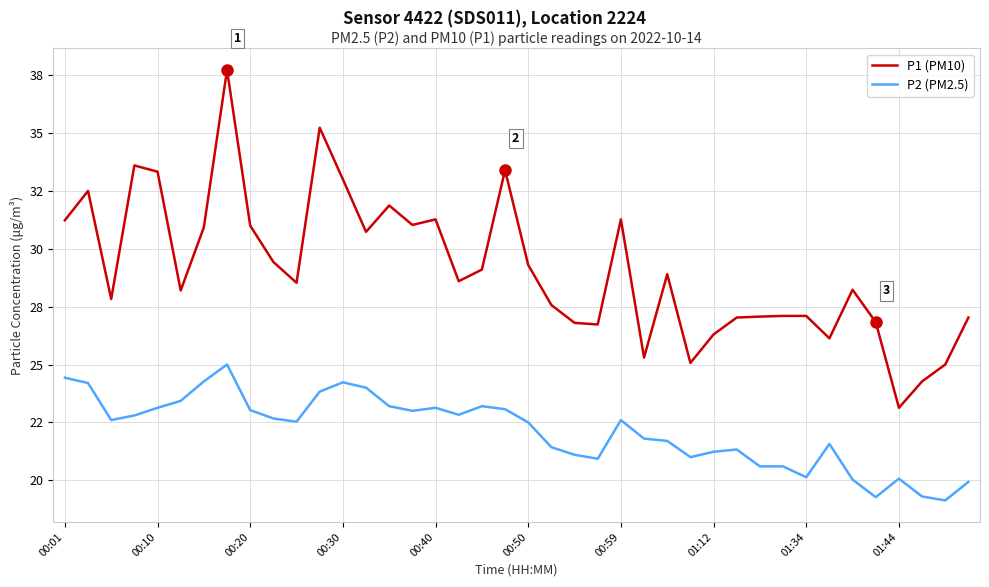

Is this an area chart (filled region under the line)?

No